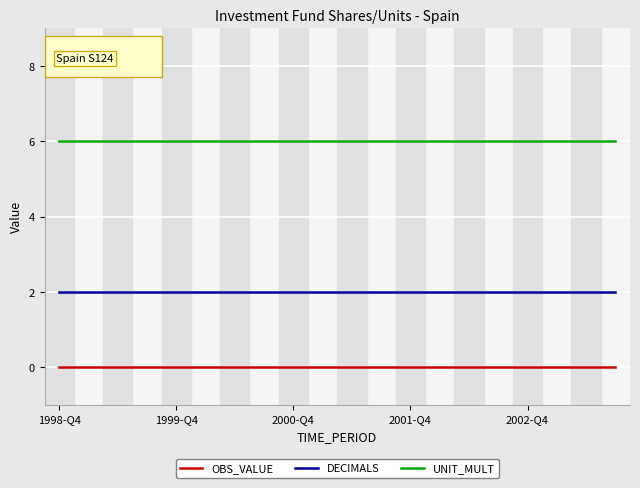

List the series in order of their peak value, highest first.

UNIT_MULT, DECIMALS, OBS_VALUE